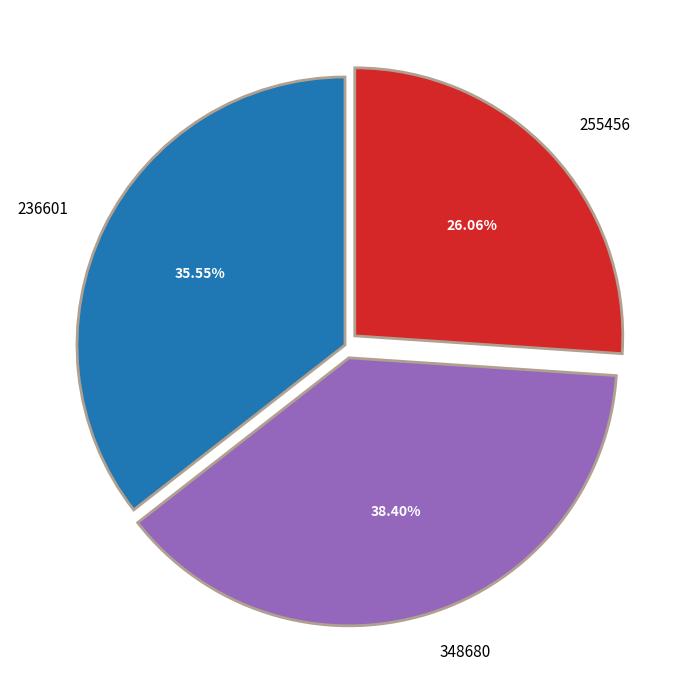

How many segments does this pie chart have?

3